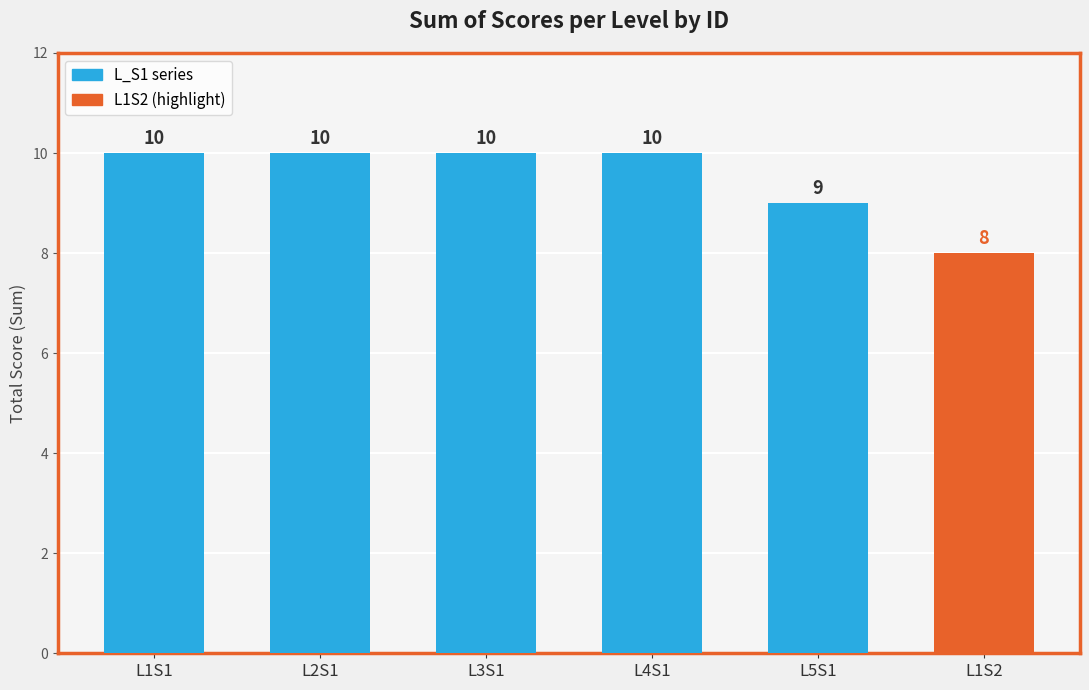

Reading left to right, what are all the values shown in this chart?

10	10	10	10	9	8